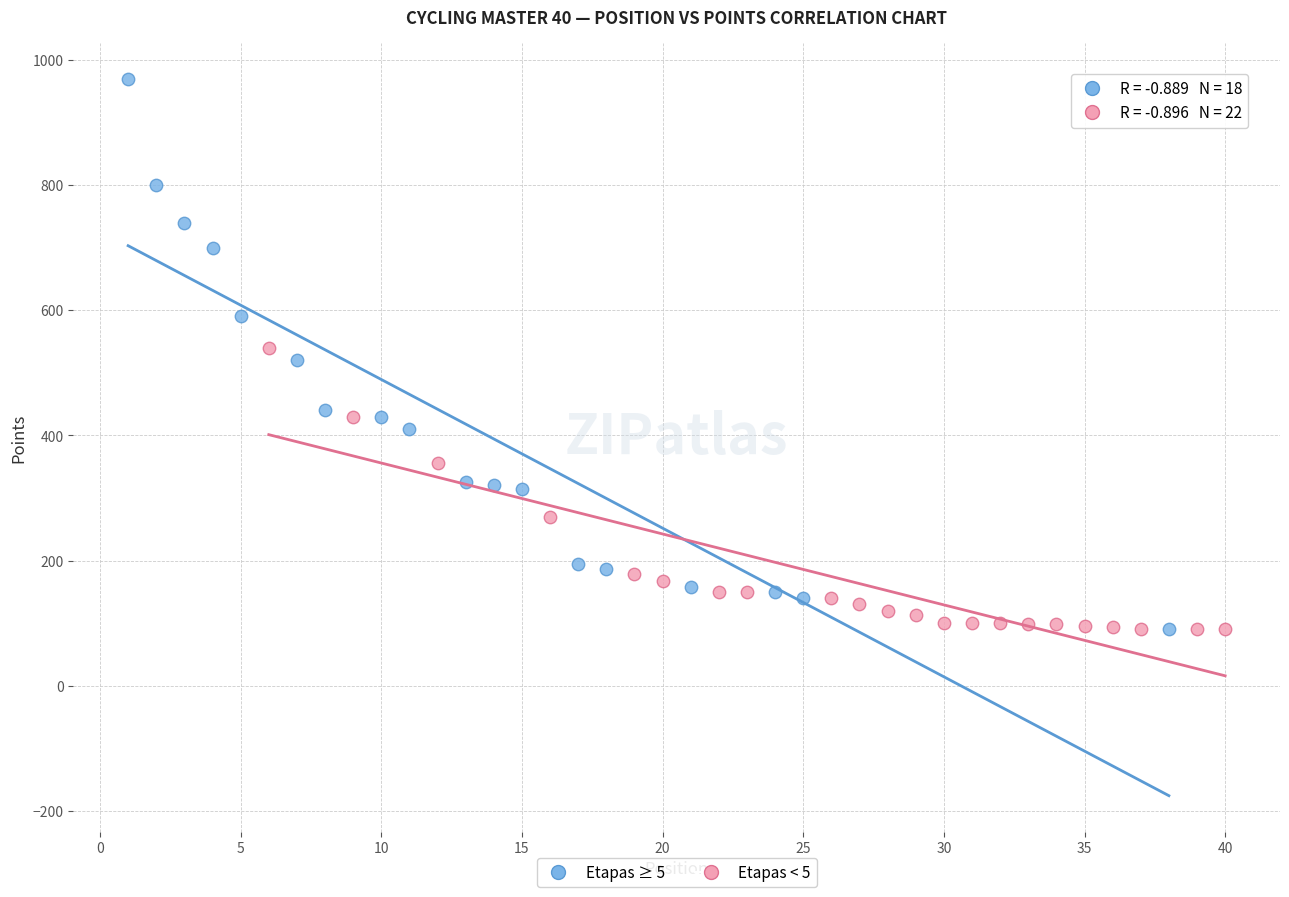

Which series contains the highest Y value?

Etapas ≥ 5